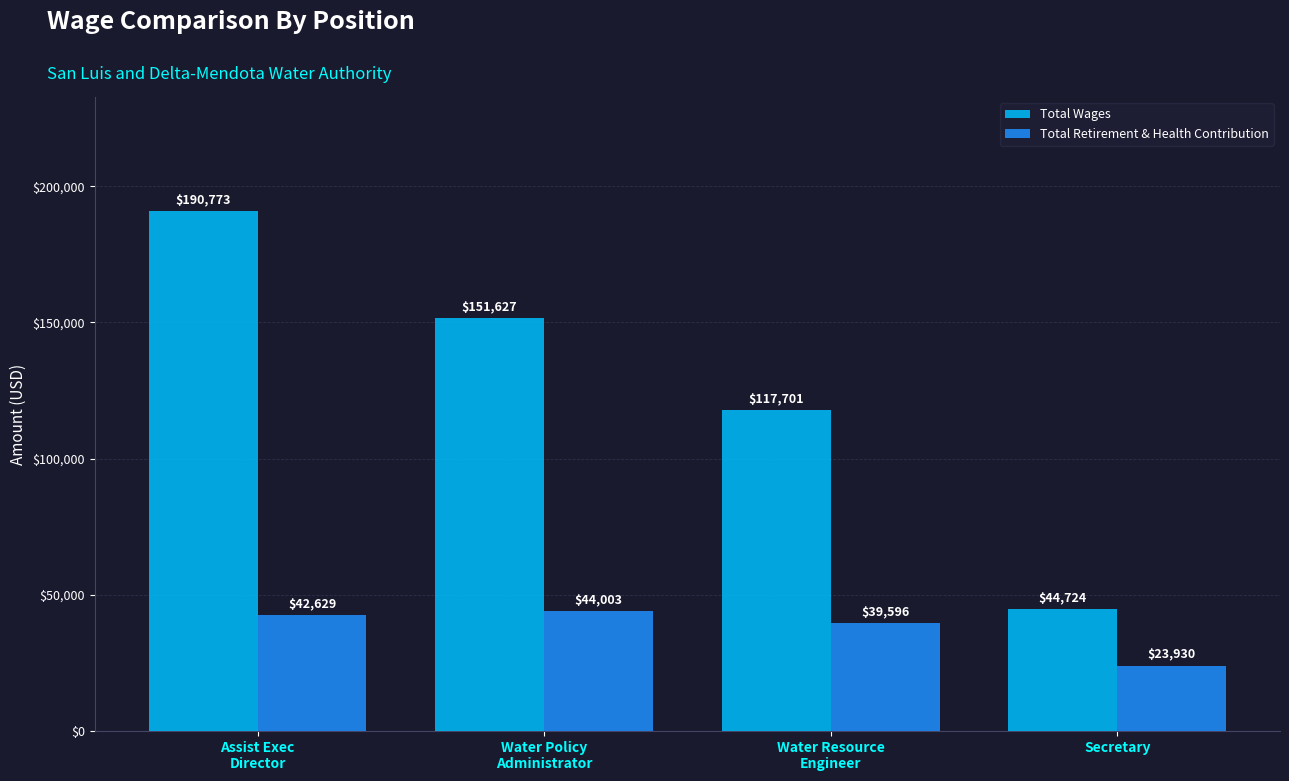

What is the difference between the Total Retirement & Health Contribution values at Water Resource
Engineer and Assist Exec
Director?

3033